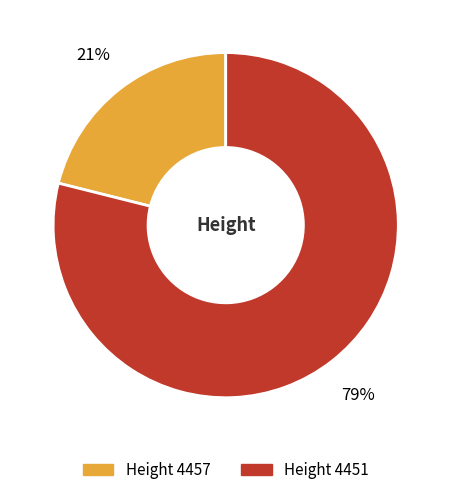

To the nearest percent, what is the average slice percentage?

50%